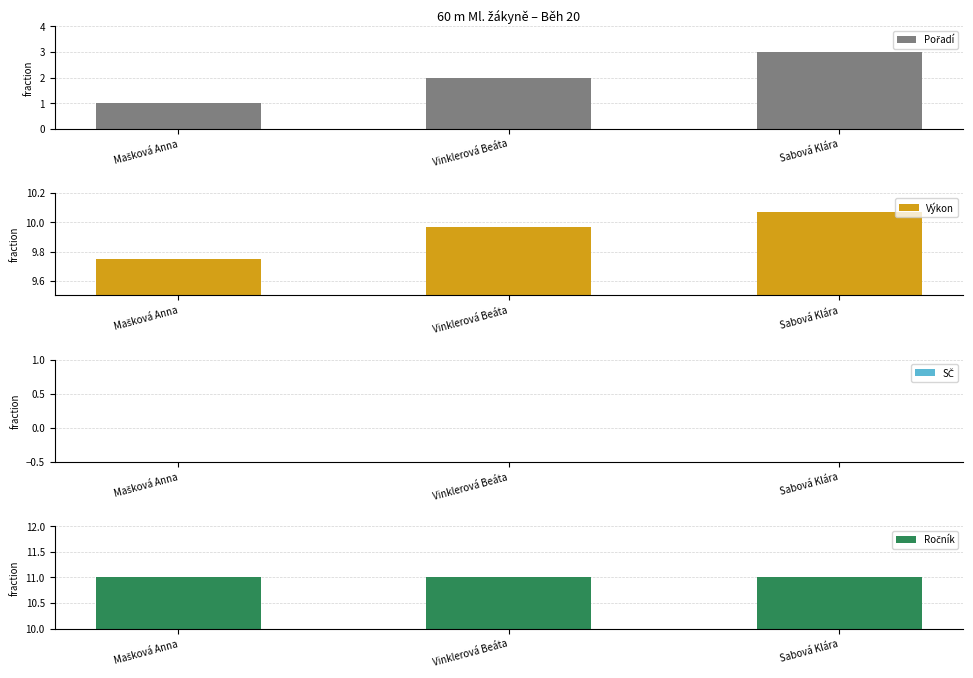

Count the number of data series in this chart.

4